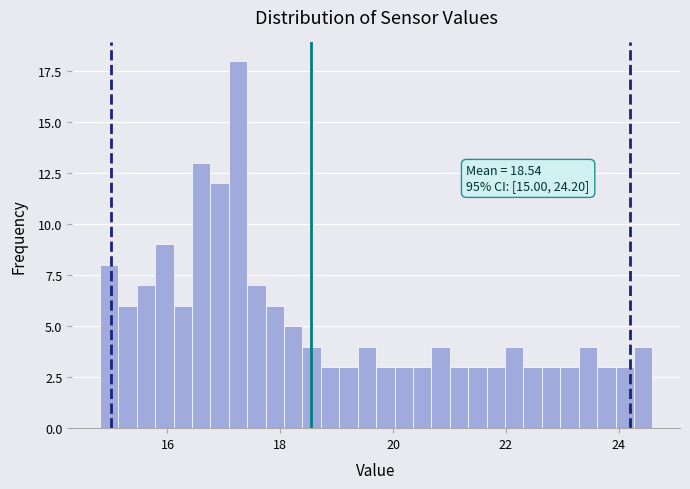

Around what value on the x-axis is the tallest bar? Give the approximate position of its centre, as read against the axis.

17.2